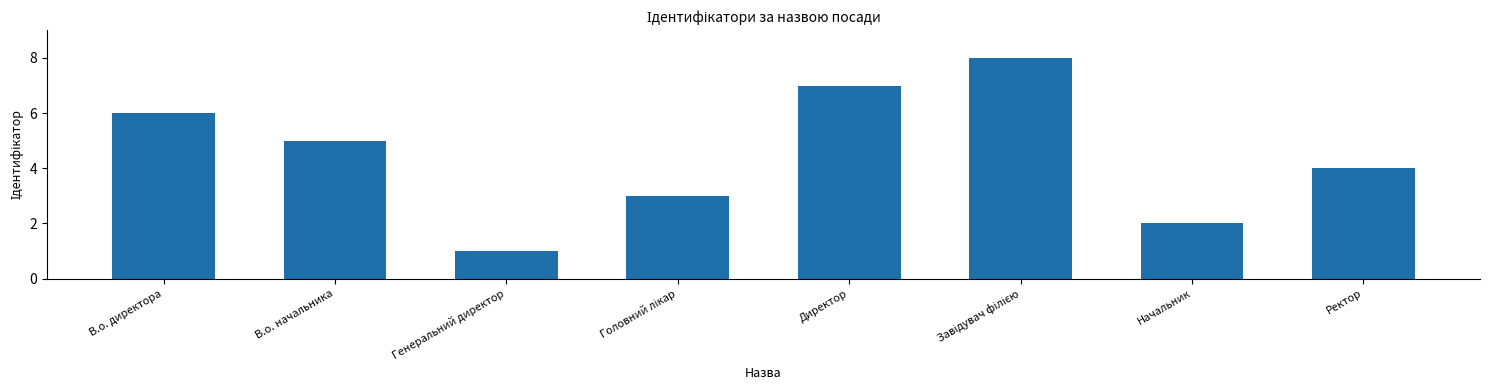

How many distinct data groups are displayed?

1